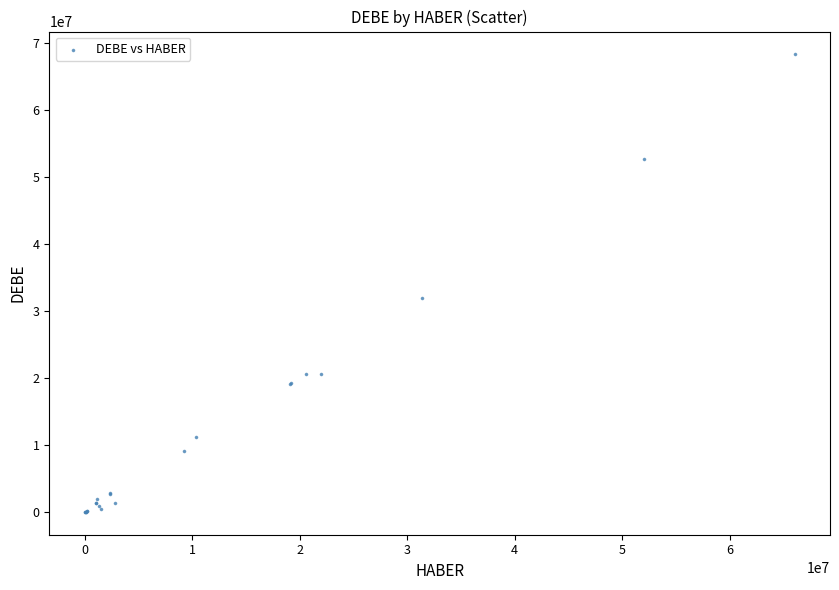

What Y value in the scatter plot is closest to 34176753?

31986871.4